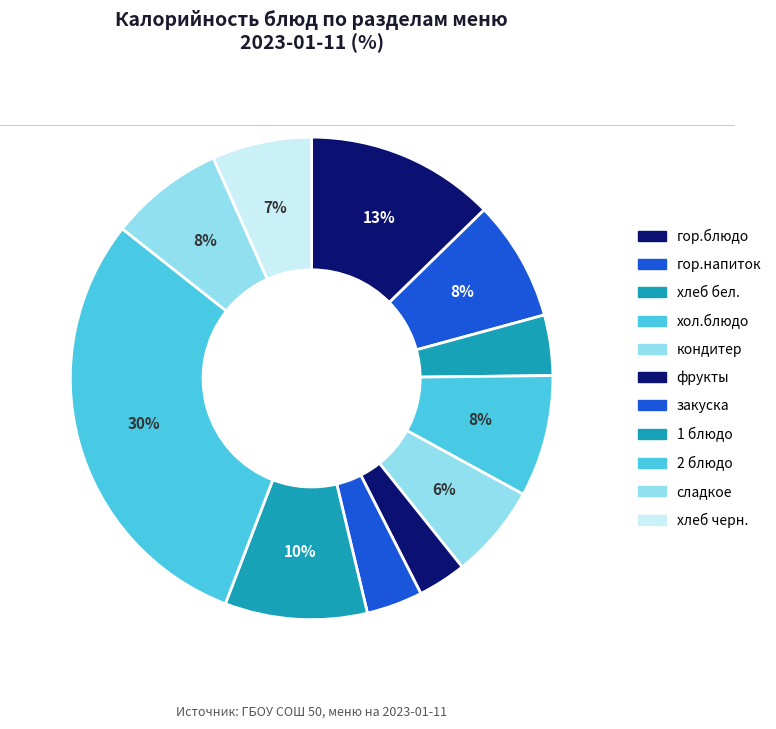

How many slices are in this pie chart?

11